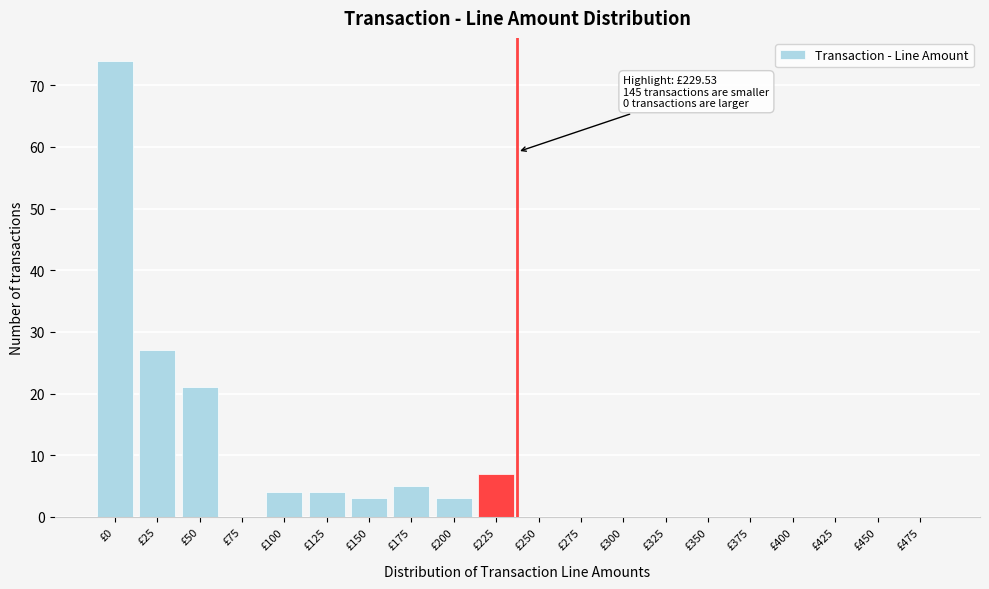

Reading right to left, extract all data points from this chart.

£475=0	£450=0	£425=0	£400=0	£375=0	£350=0	£325=0	£300=0	£275=0	£250=0	£225=7	£200=3	£175=5	£150=3	£125=4	£100=4	£75=0	£50=21	£25=27	£0=74